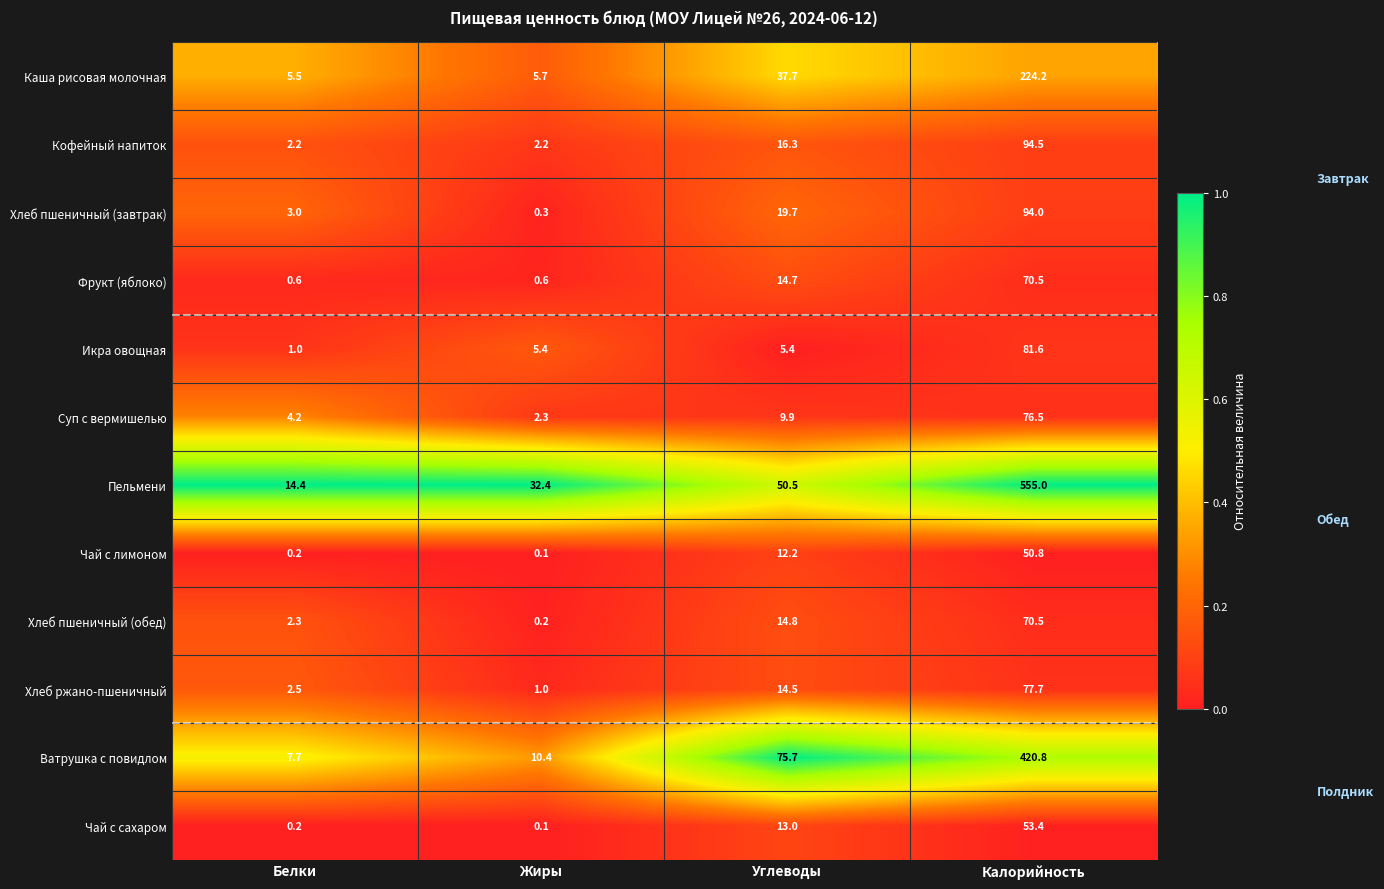

At how many categories does at least one series exceed 0?

4